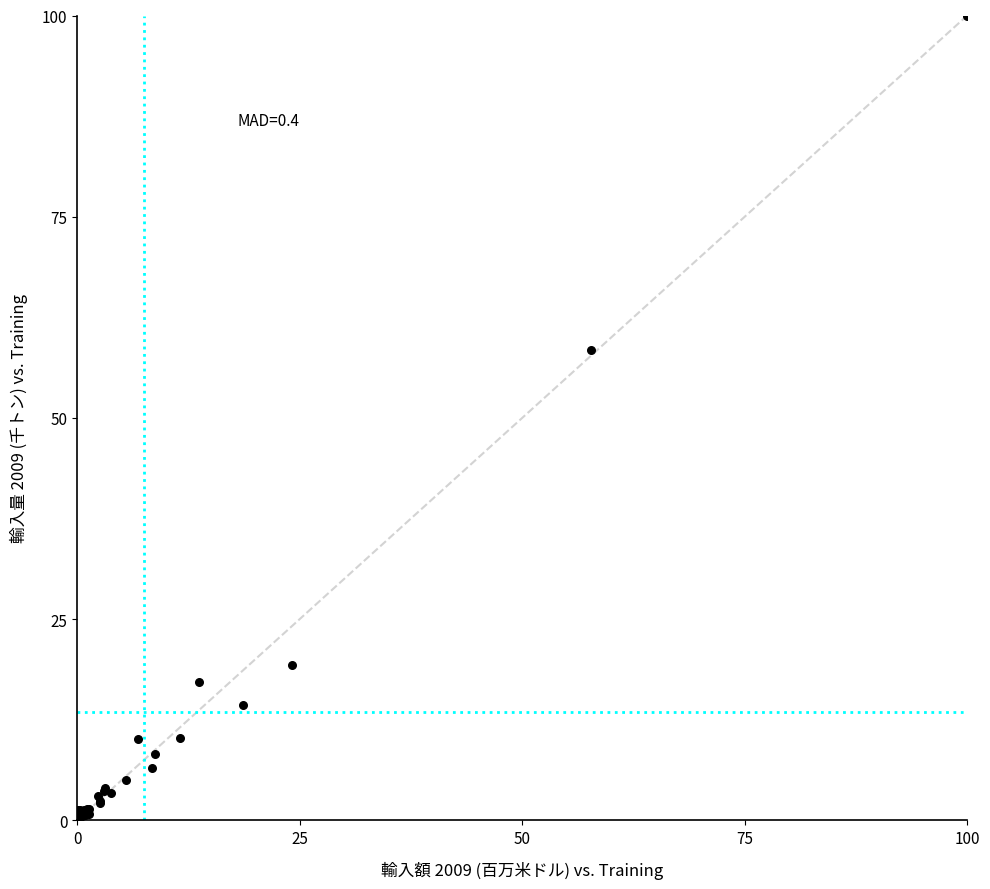

What Y value in the scatter plot is closest to 50?

58.5